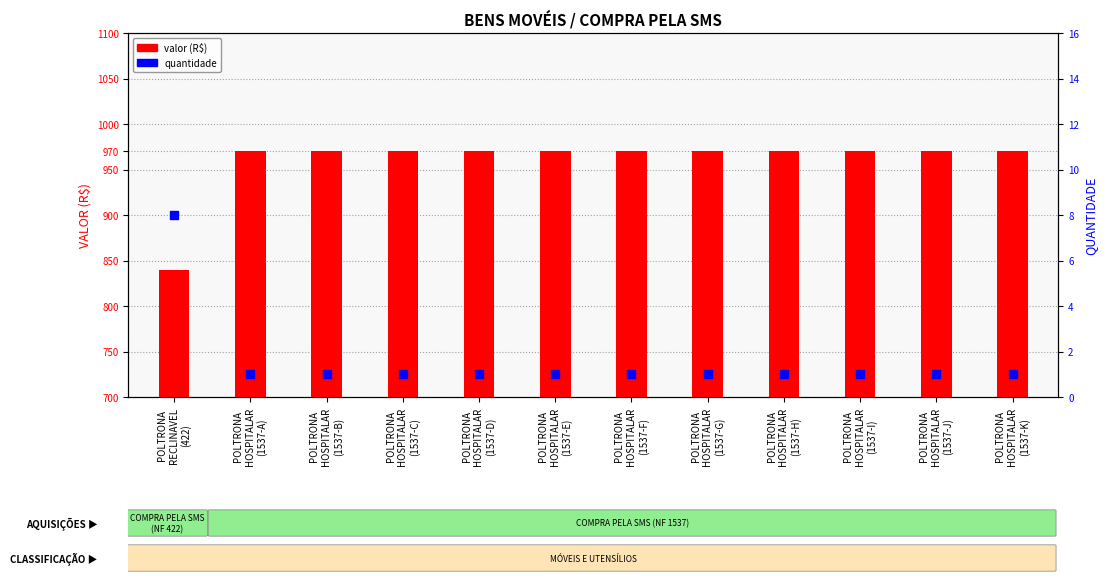

Which series reaches the minimum Y coordinate?

quantidade